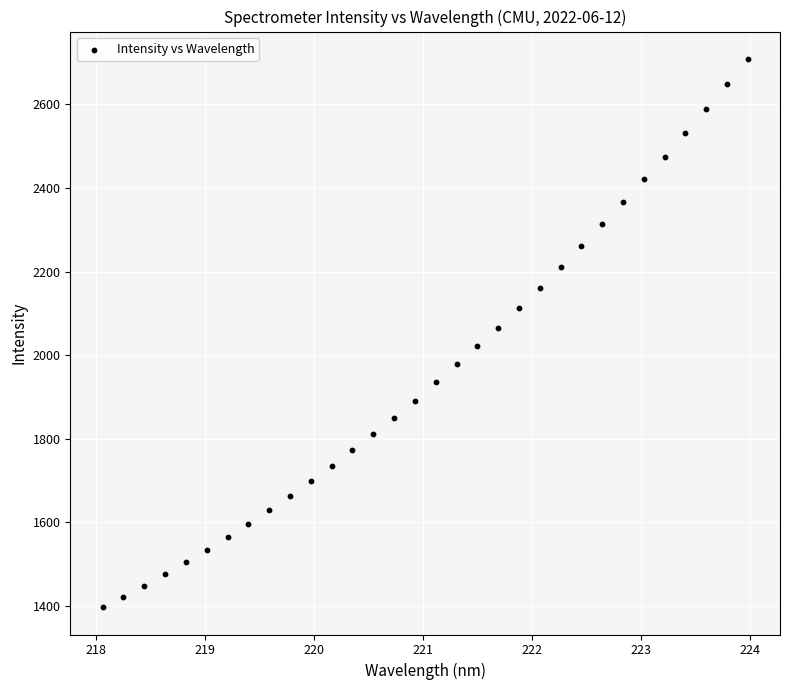

What is the range of X values (max minus min)?

5.9